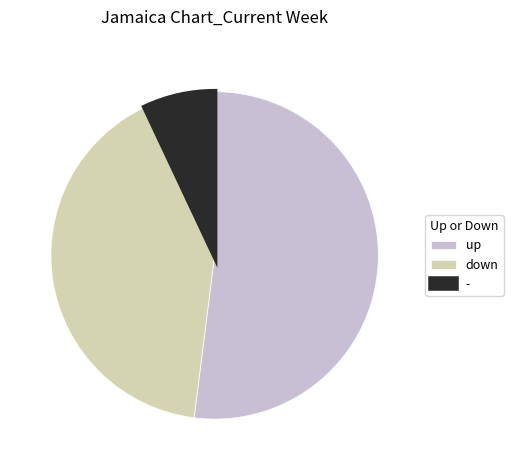

Does up account for over 50% of the chart?

Yes